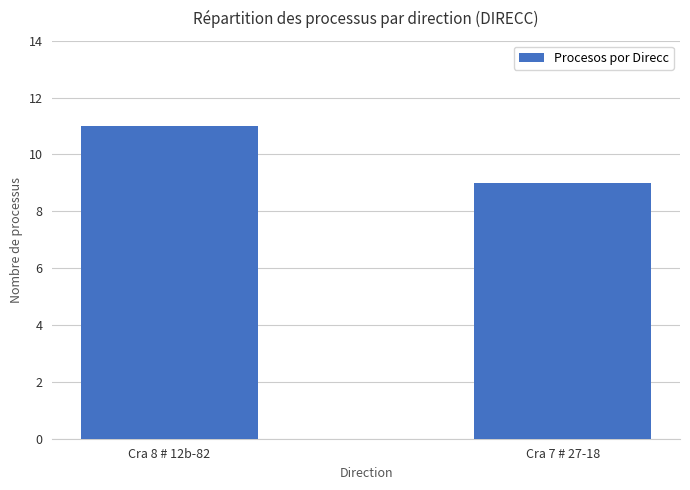

Rank the categories by value from lowest to highest.

Cra 7 # 27-18, Cra 8 # 12b-82